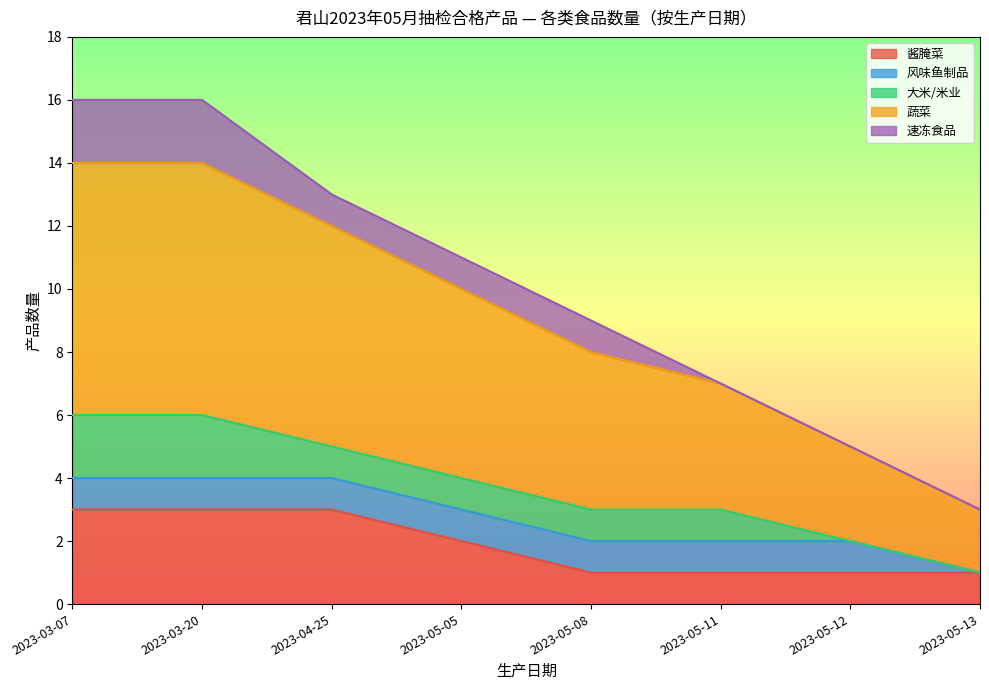

At which label does 蔬菜 first exceed 6?

2023-03-07